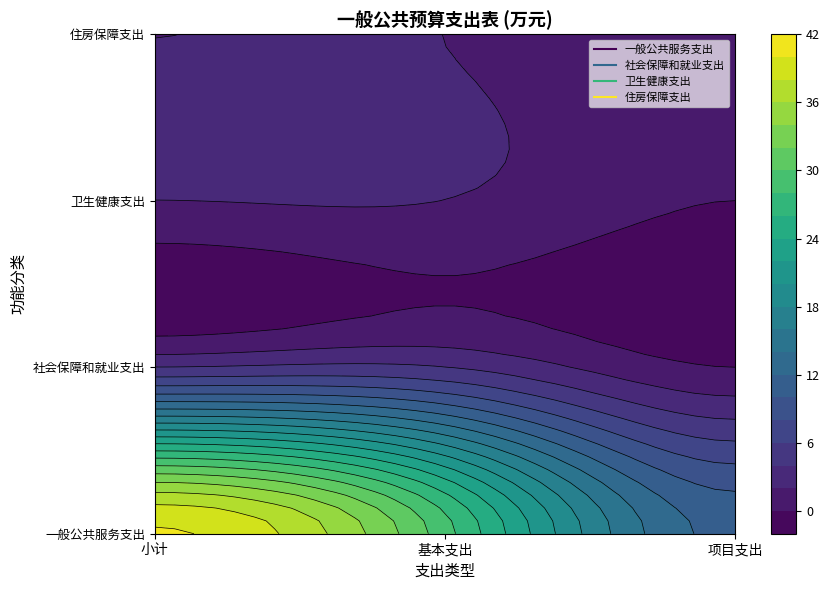

What is the approximate value of 社会保障和就业支出 at 小计?

4.0